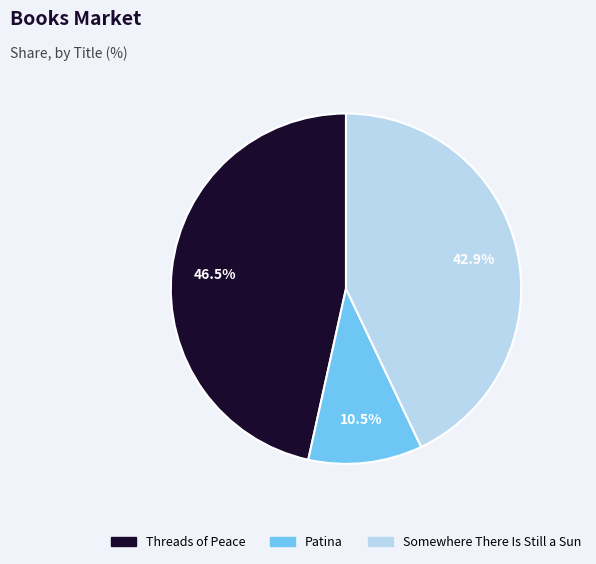

To the nearest percent, what percentage of the pie is Somewhere There Is Still a Sun?

43%